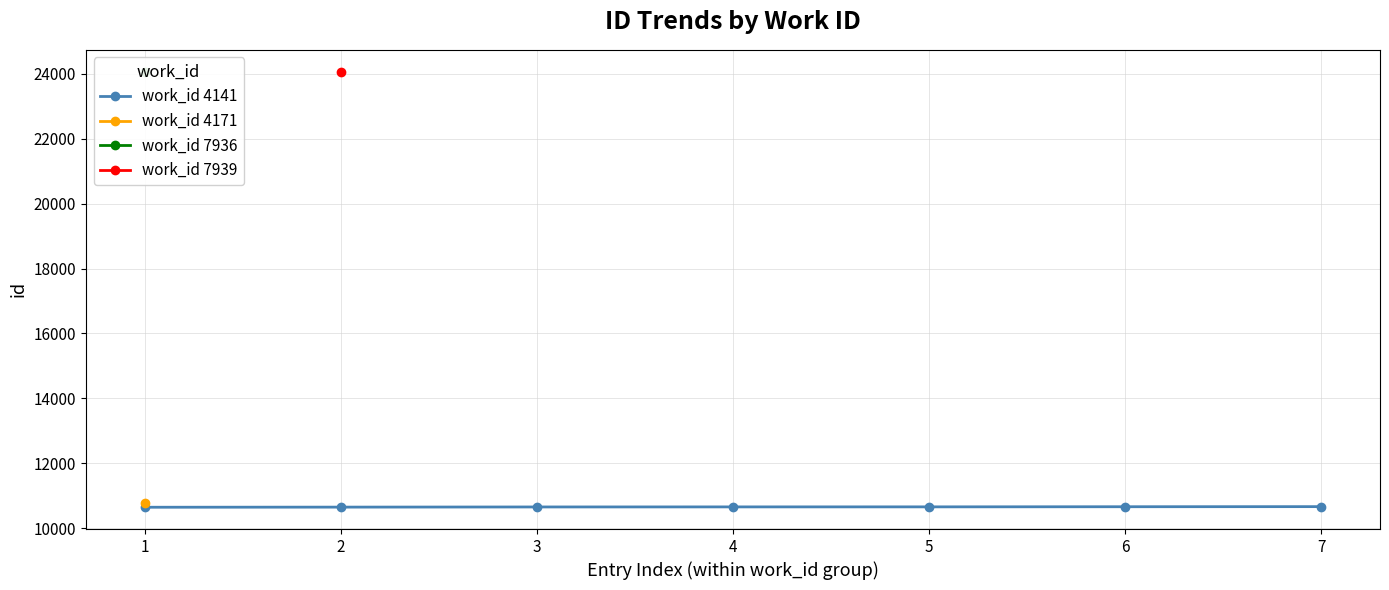

What is the minimum value for work_id 4141?

10649